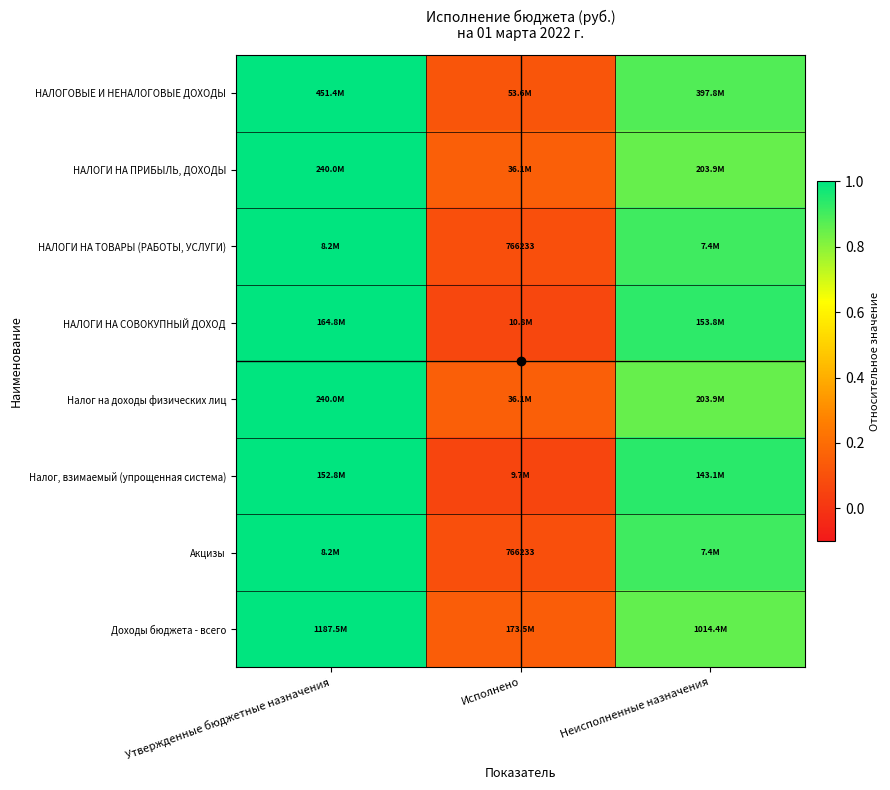

True or false: НАЛОГОВЫЕ И НЕНАЛОГОВЫЕ ДОХОДЫ has a value of 0.2 at Исполнено.

False